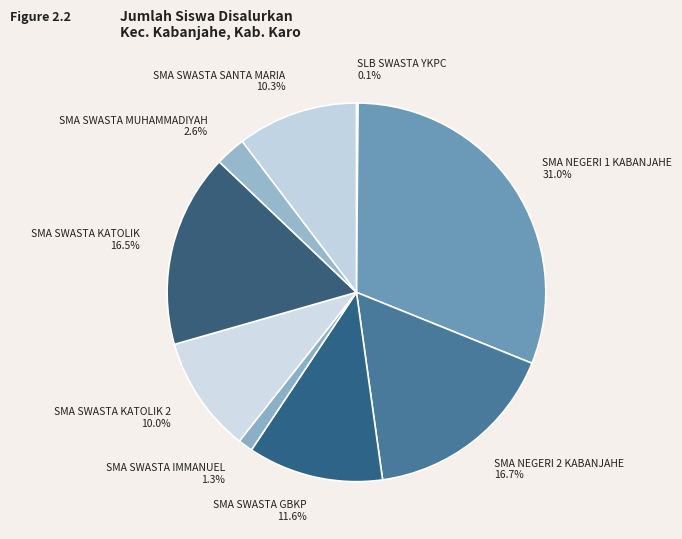

How much of the chart is everything except SMA SWASTA MUHAMMADIYAH?

97.4%